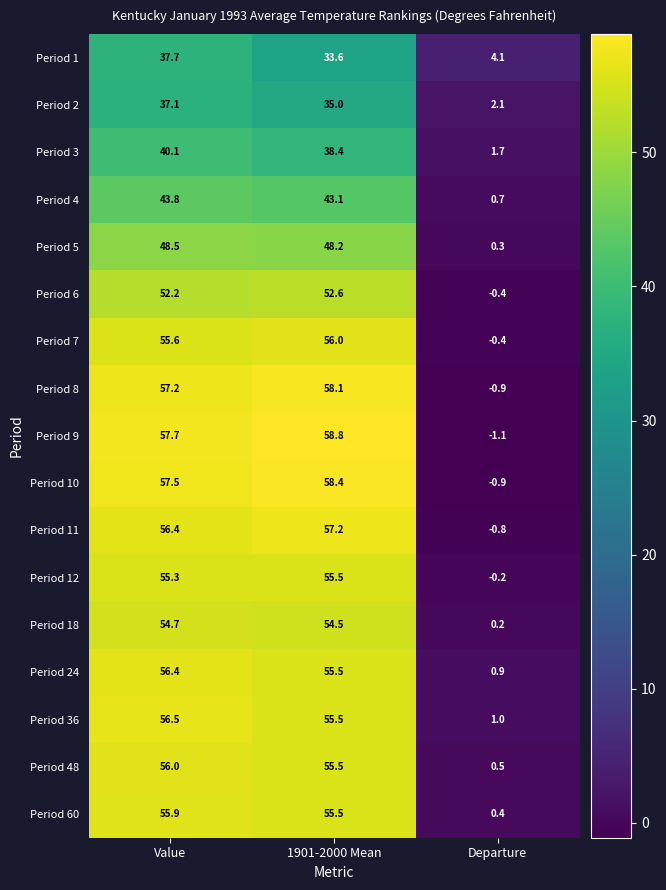

The value of Period 3 at Departure is 1.7. True or false?

True